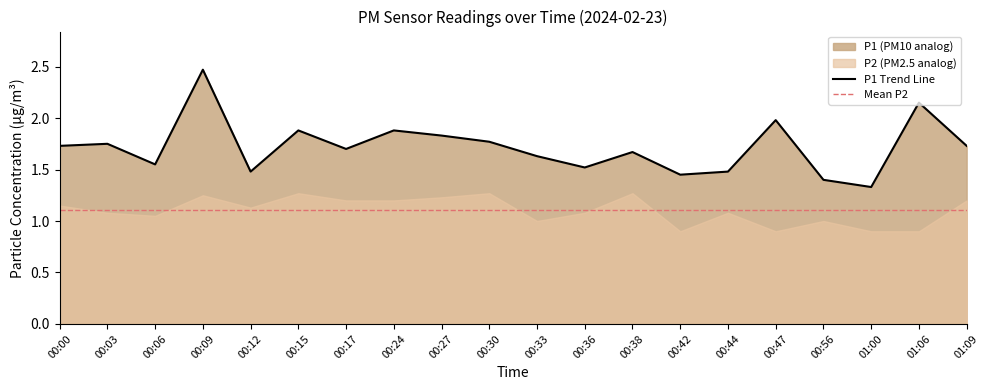

Which label corresponds to the smallest value in the chart?

01:00